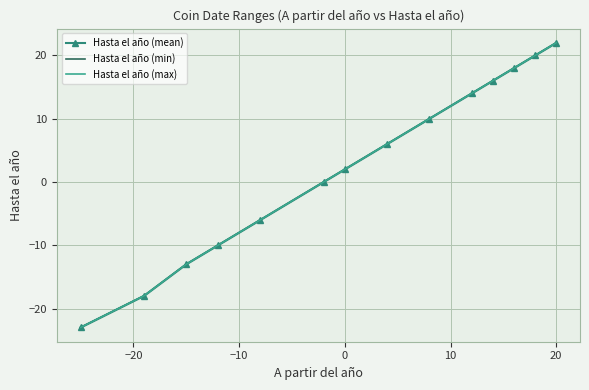

At −10, list the series in order from smallest to largest.

Hasta el año (mean), Hasta el año (min), Hasta el año (max)